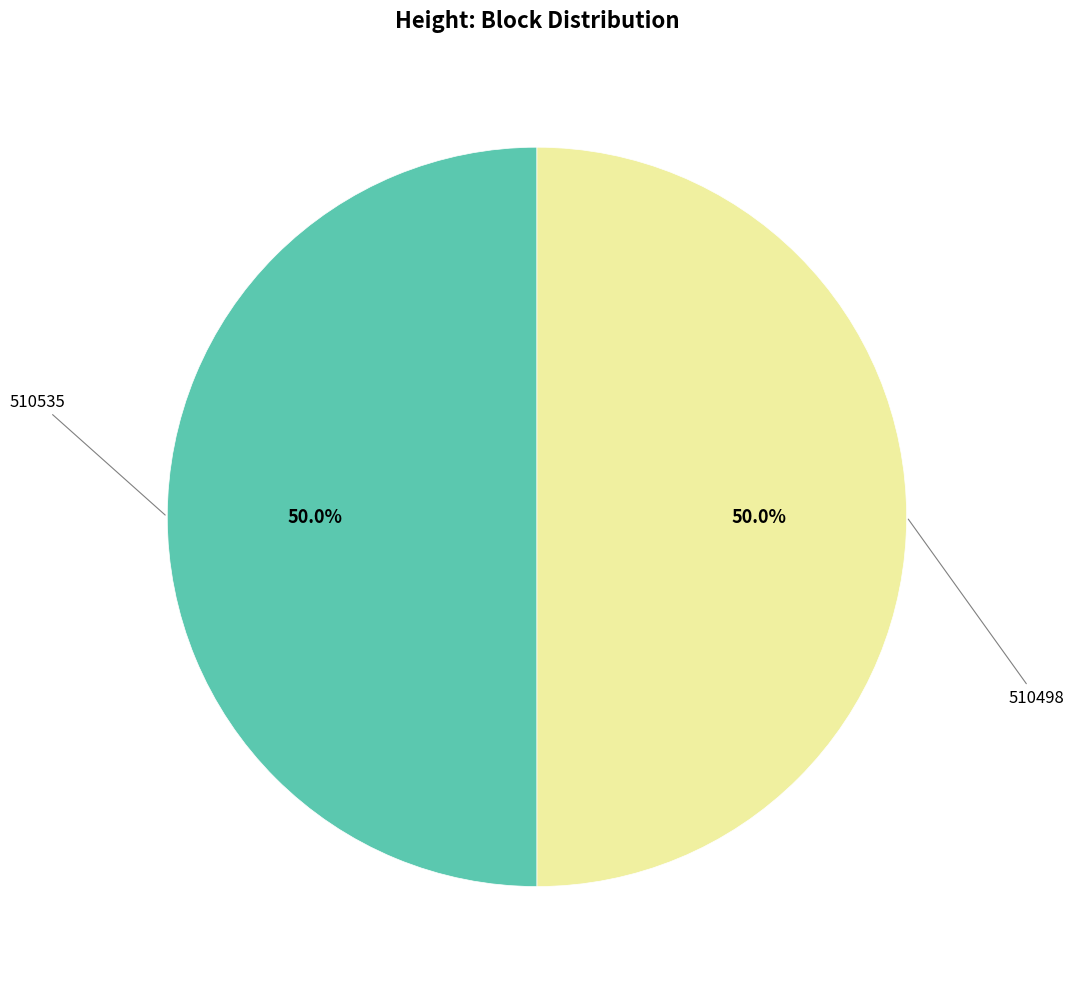

Is the sum of 510498 and 510535 greater than half?

Yes